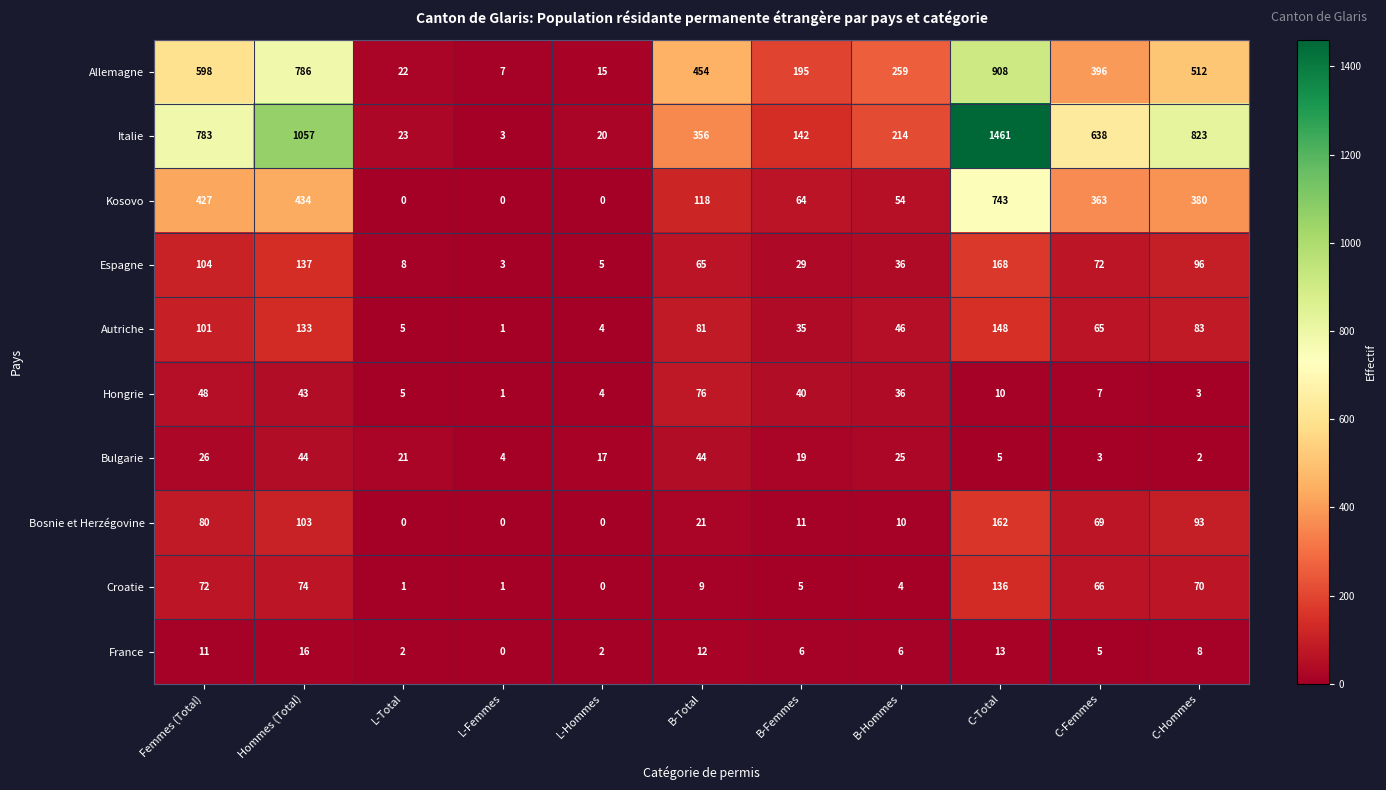

What is the sum of the Hongrie values at B-Total and C-Total?

86